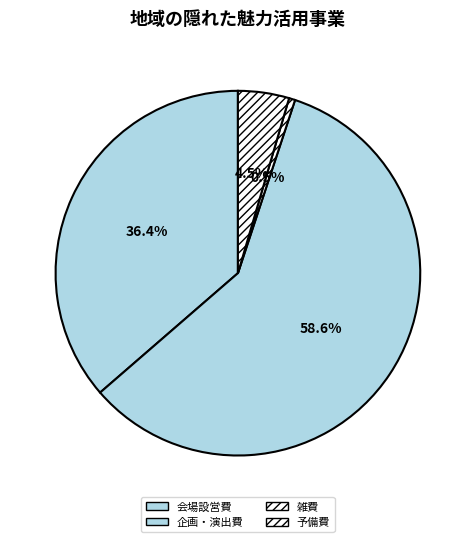

Is there a majority slice in this chart?

Yes